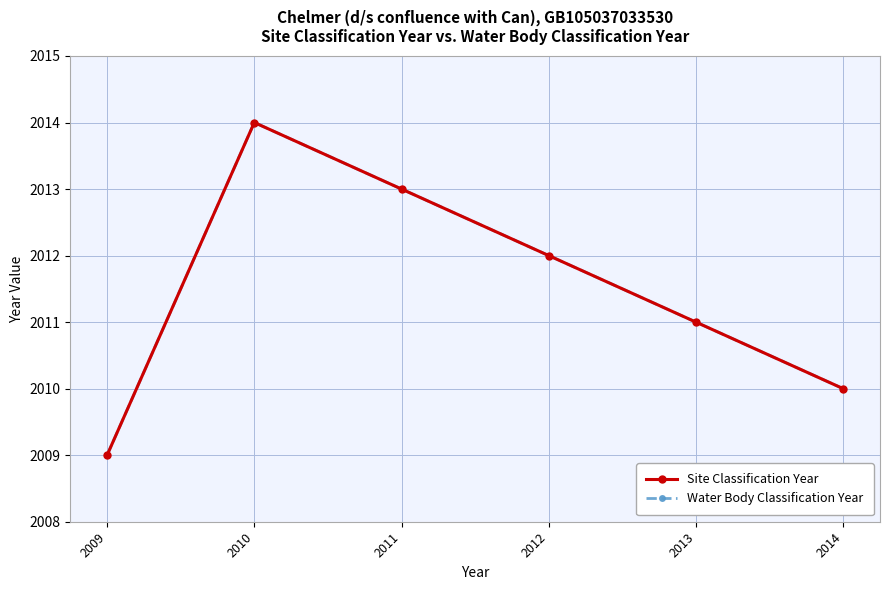

The Water Body Classification Year series shows 2010 at 2014. True or false?

True